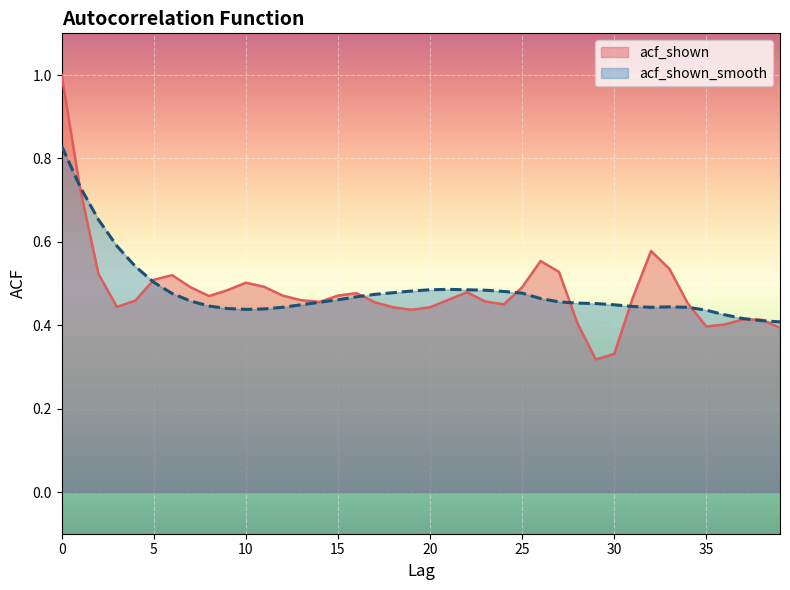

How many interior local valleys does the acf_shown_smooth series have?

2